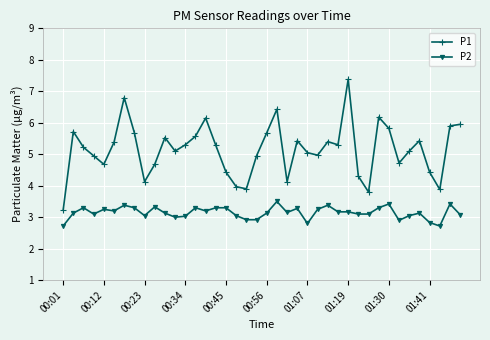

What is the sum of all P2 values?

125.8